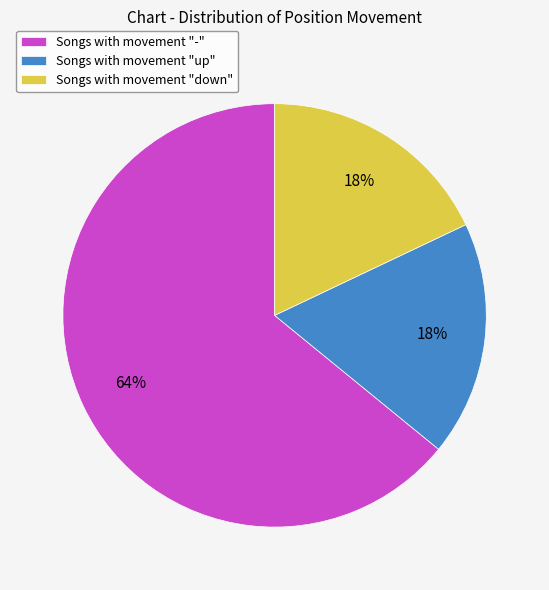

To the nearest percent, what is the difference between the largest and smallest slice percentages?

46%